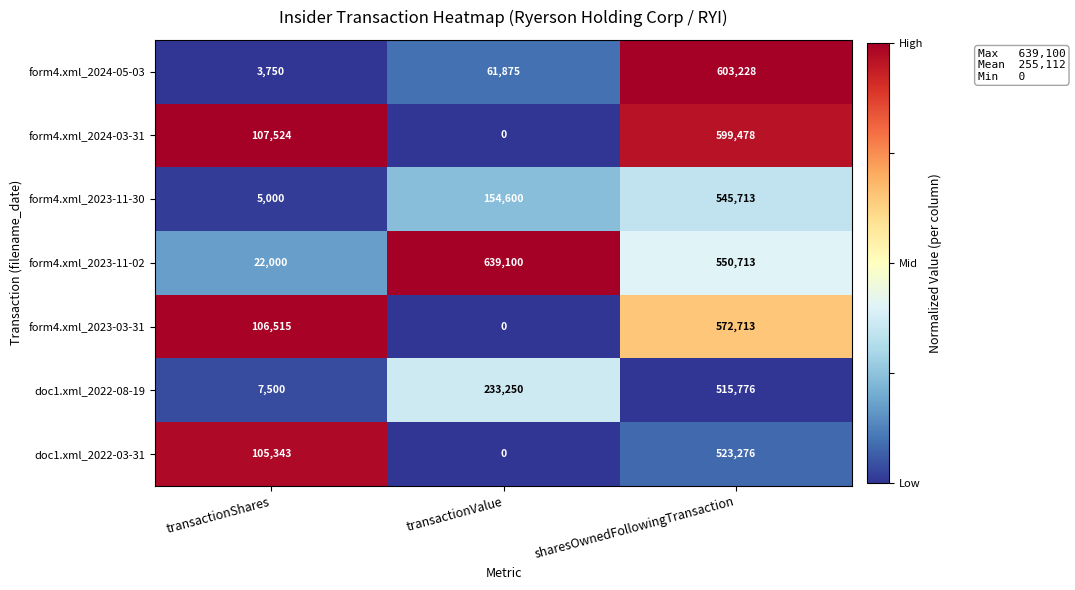

List the labels in order of form4.xml_2023-11-30 value, smallest first.

transactionShares, transactionValue, sharesOwnedFollowingTransaction